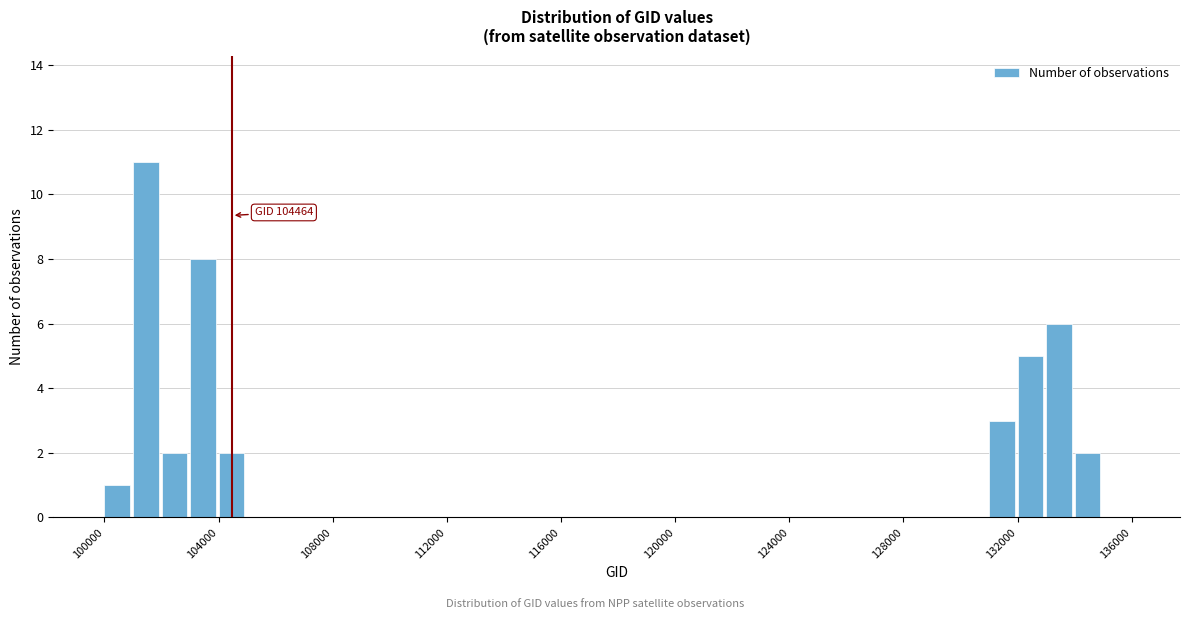

Around what value on the x-axis is the tallest bar? Give the approximate position of its centre, as read against the axis.

101500